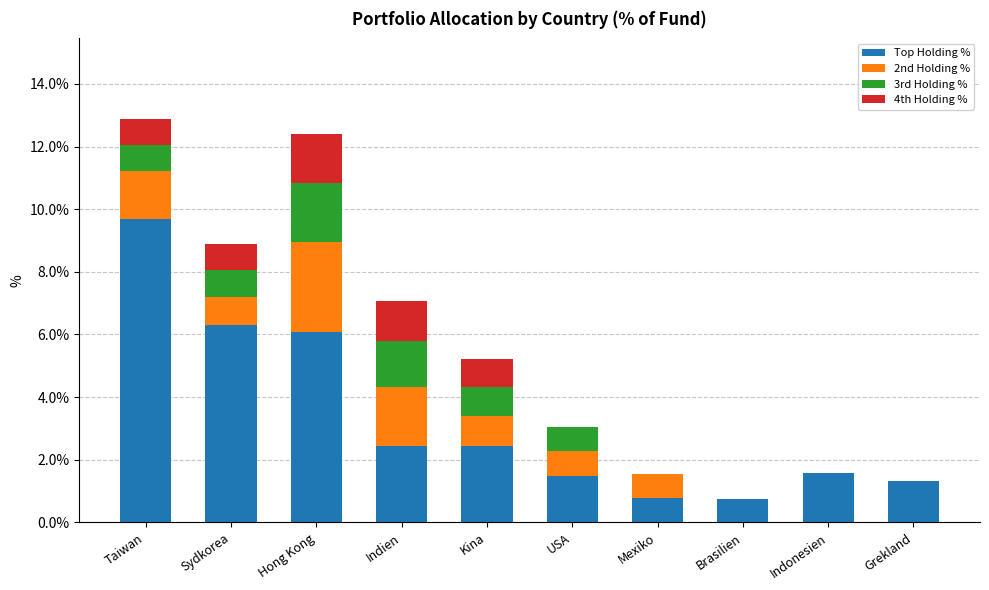

True or false: Top Holding % has a value of 4.3 at Kina.

False